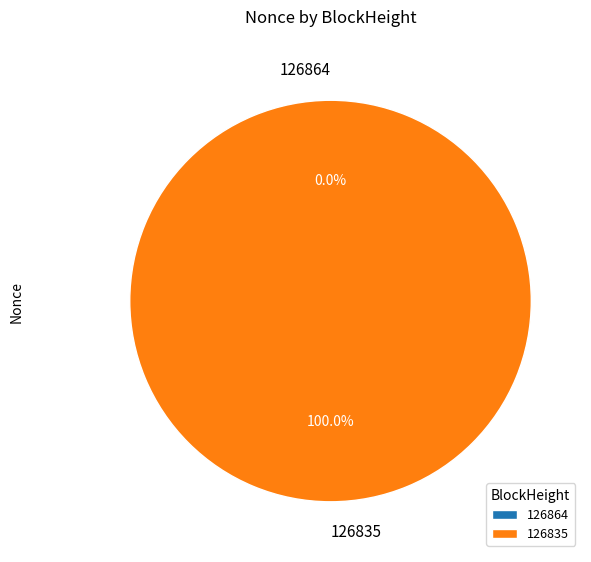

Do 126864 and 126835 together represent more than half of the pie?

Yes